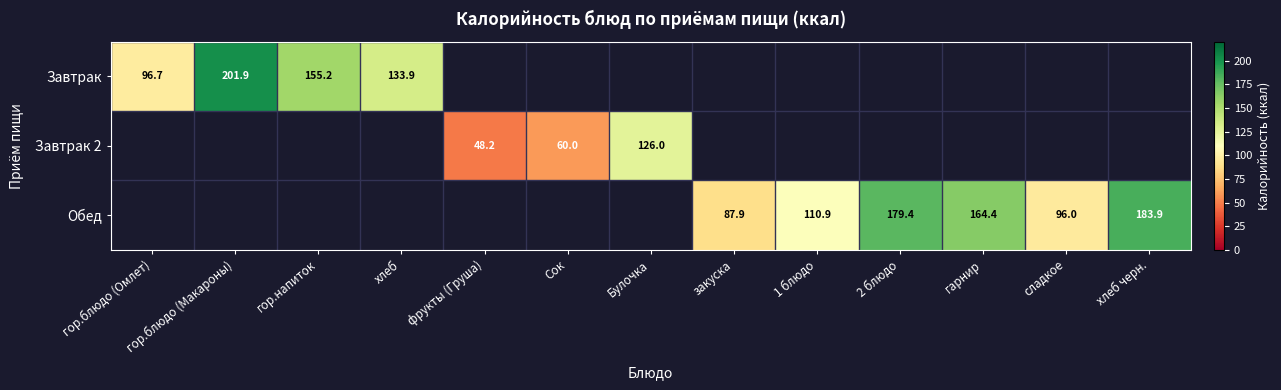

Which category has the highest value across all series?

гор.блюдо (Макароны)